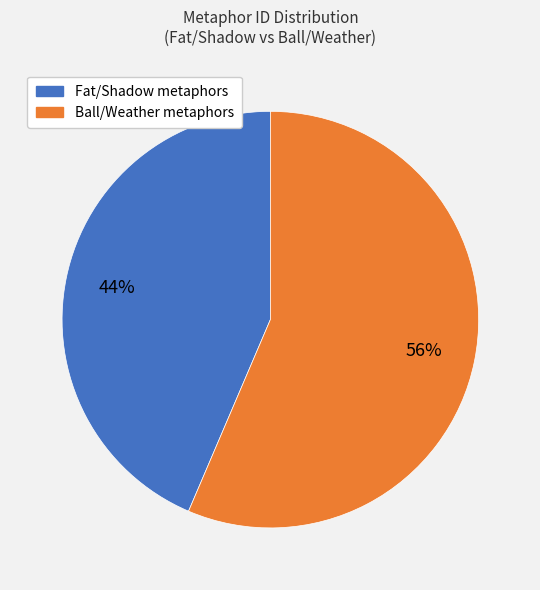

Between Ball/Weather metaphors and Fat/Shadow metaphors, which is larger?

Ball/Weather metaphors